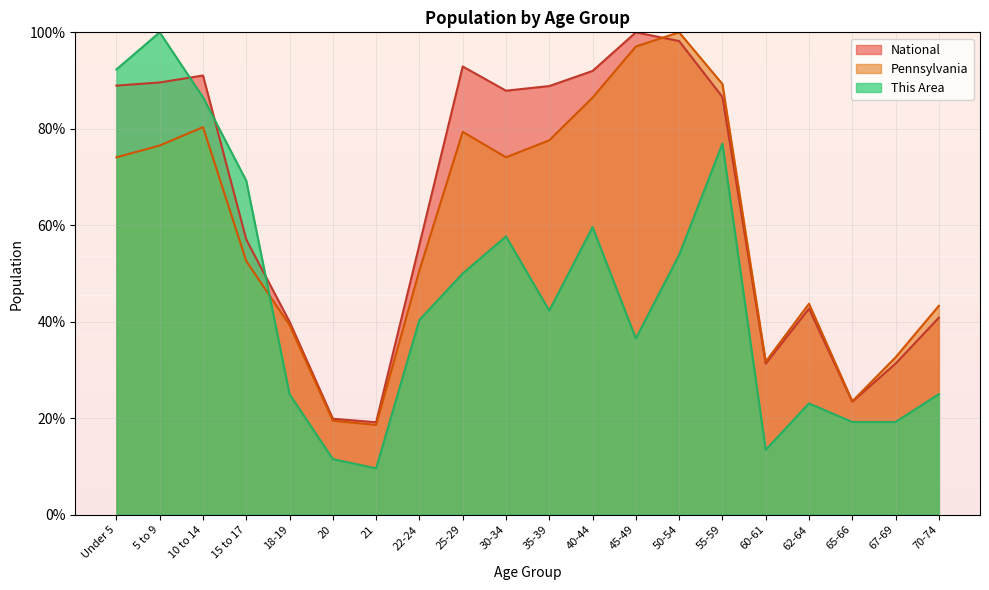

Reading right to left, extract all data points from this chart.

This Area: 70-74=25.0	67-69=19.2	65-66=19.2	62-64=23.1	60-61=13.5	55-59=76.9	50-54=53.8	45-49=36.5	40-44=59.6	35-39=42.3	30-34=57.7	25-29=50.0	22-24=40.4	21=9.6	20=11.5	18-19=25.0	15 to 17=69.2	10 to 14=86.5	5 to 9=100.0	Under 5=92.3
Pennsylvania: 70-74=43.3	67-69=32.6	65-66=23.5	62-64=43.7	60-61=31.7	55-59=89.3	50-54=100.0	45-49=97.1	40-44=86.5	35-39=77.6	30-34=74.1	25-29=79.4	22-24=50.7	21=18.6	20=19.5	18-19=39.3	15 to 17=52.6	10 to 14=80.3	5 to 9=76.5	Under 5=74.1
National: 70-74=40.9	67-69=31.3	65-66=23.4	62-64=42.7	60-61=31.3	55-59=86.6	50-54=98.2	45-49=100.0	40-44=92.0	35-39=88.9	30-34=87.9	25-29=92.9	22-24=56.0	21=19.2	20=19.9	18-19=40.0	15 to 17=57.0	10 to 14=91.1	5 to 9=89.6	Under 5=89.0